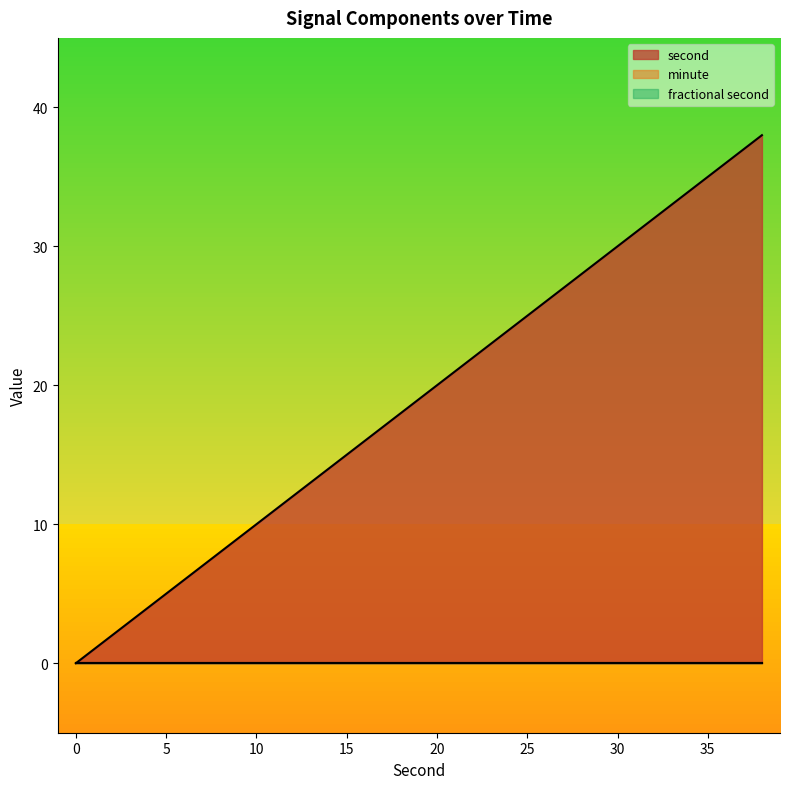

Does the chart display data point markers on the line(s)?

No